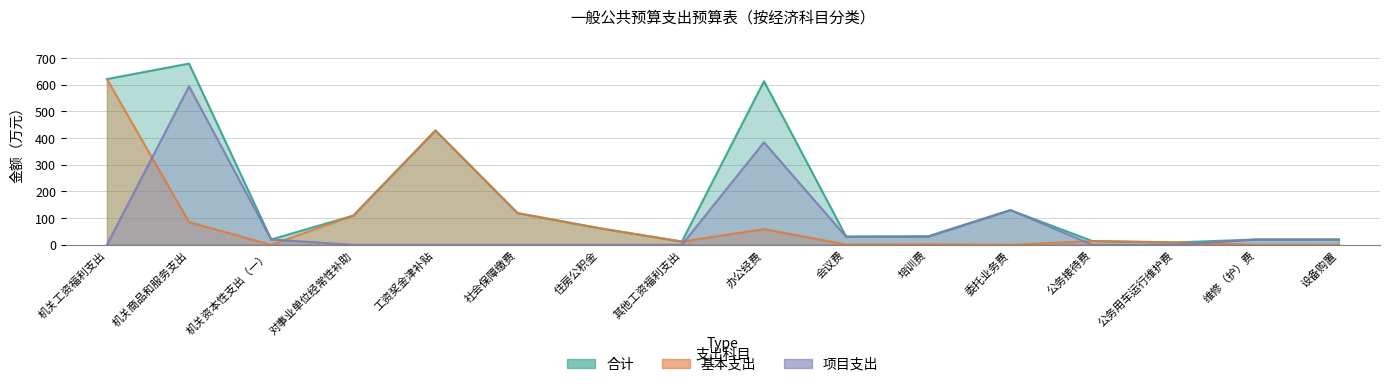

Which series changed the most between 培训费 and 委托业务费?

项目支出